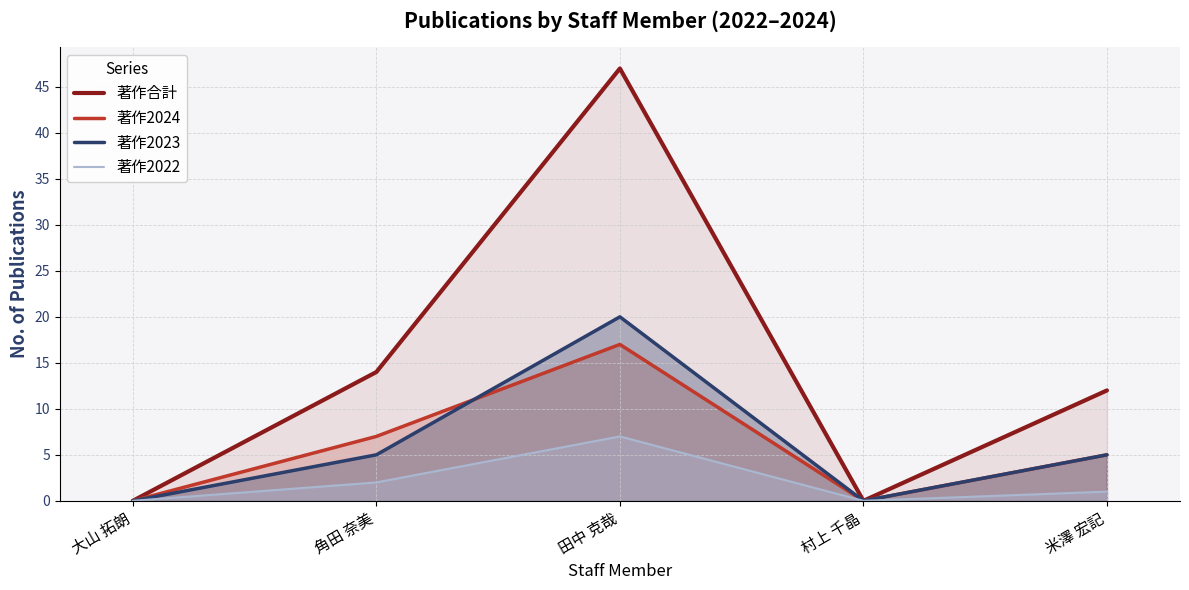

Between 田中 克哉 and 大山 拓朗, which is larger?

田中 克哉